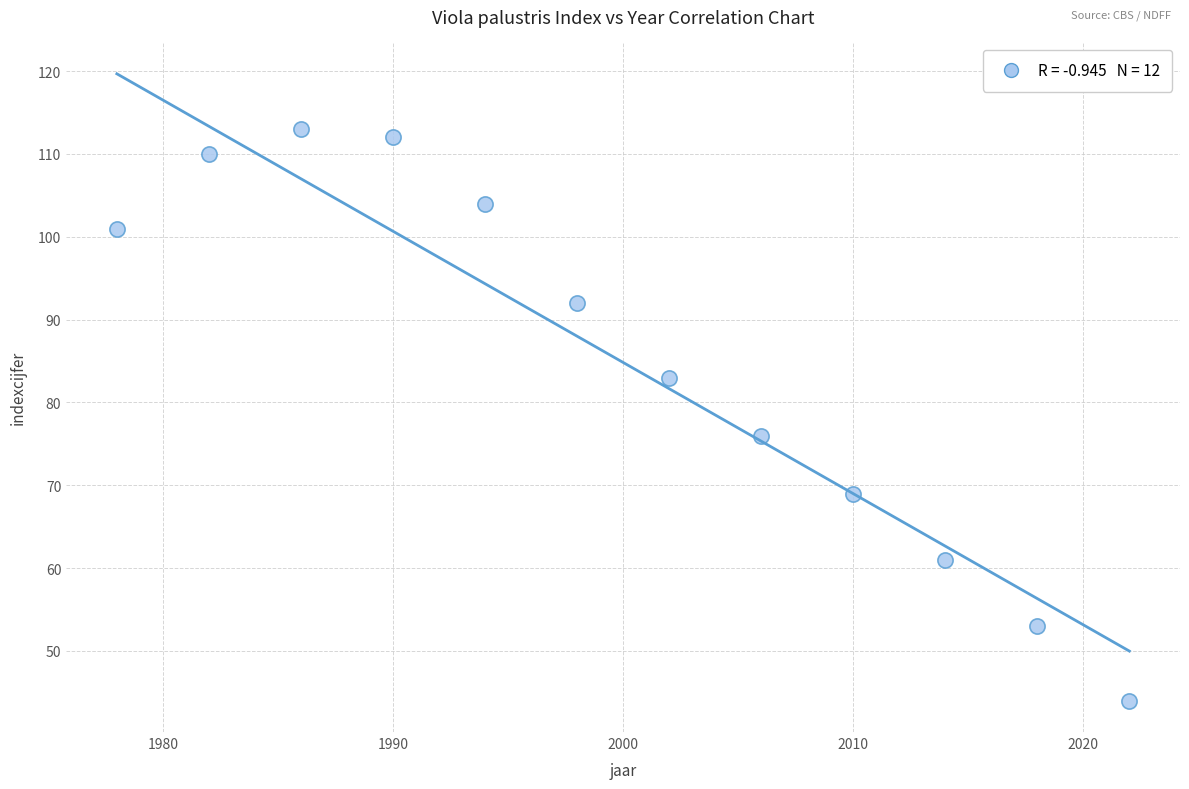

What Y value in the scatter plot is closest to 78?

76